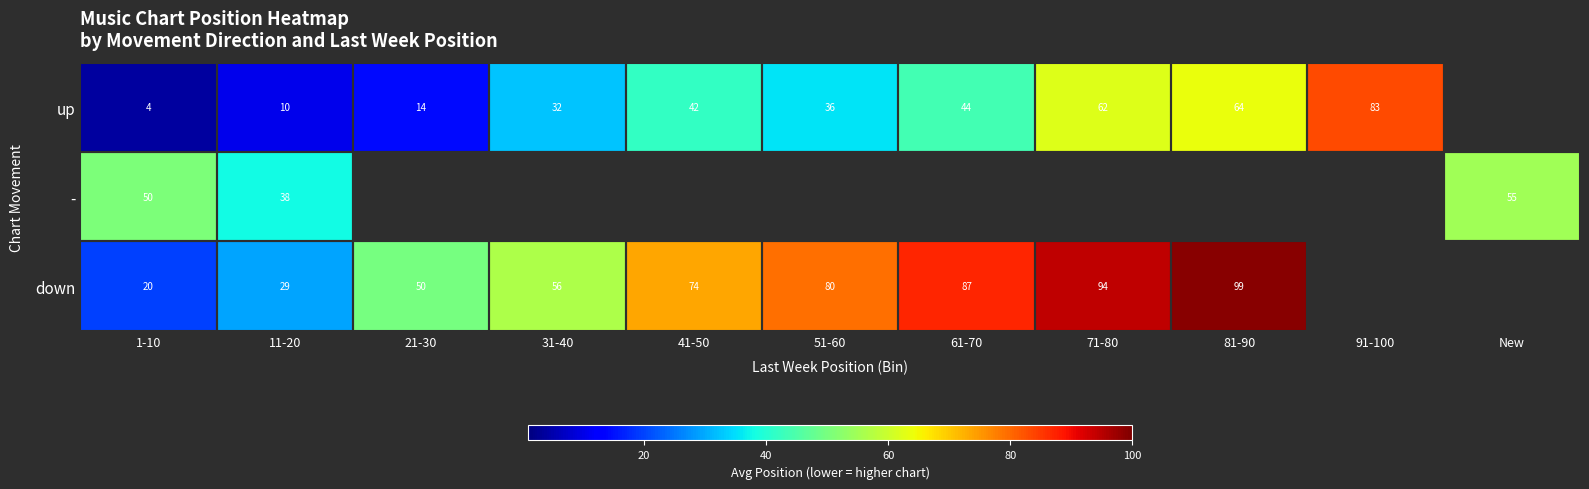

Rank the series at 11-20 from highest to lowest value.

-, down, up